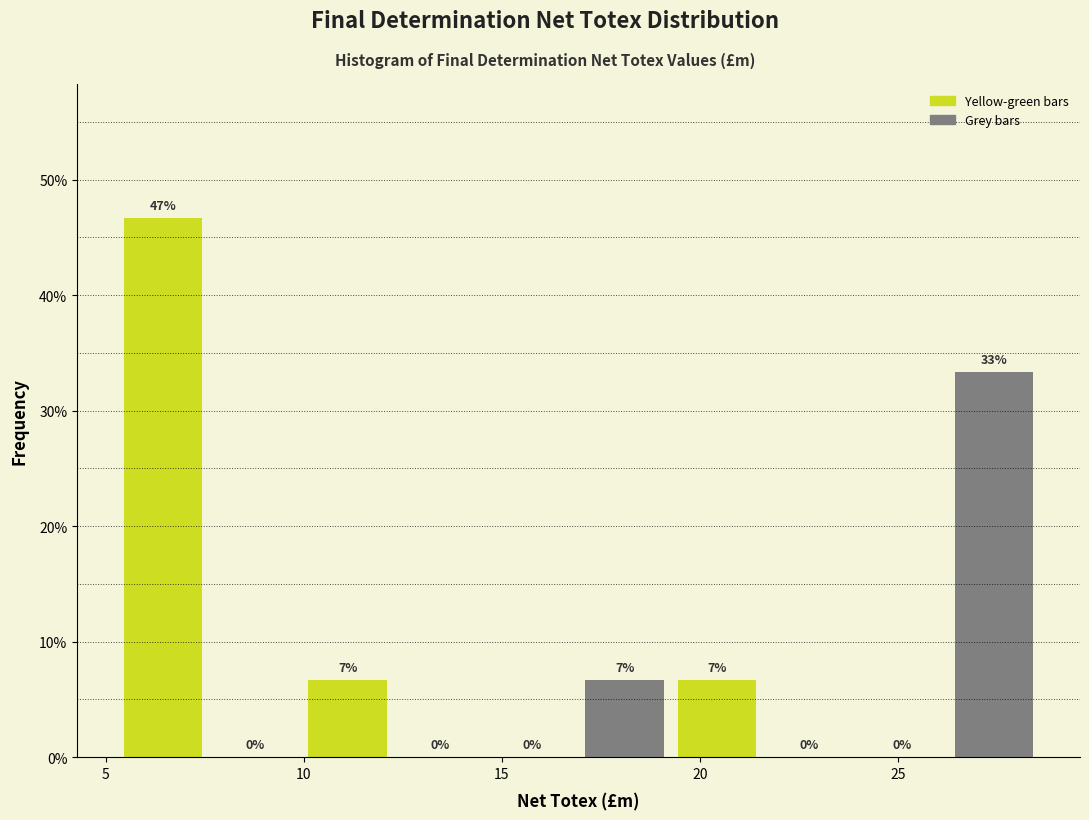

Which range on the x-axis has the tallest bar?

5.5 to 7.5